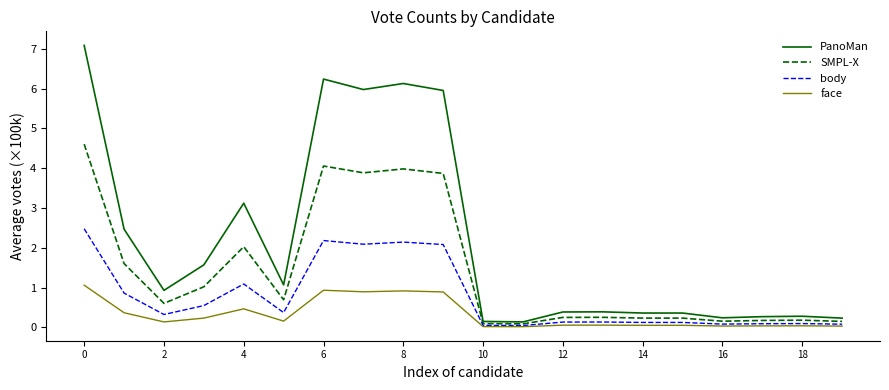

True or false: face and SMPL-X intersect in this chart.

False